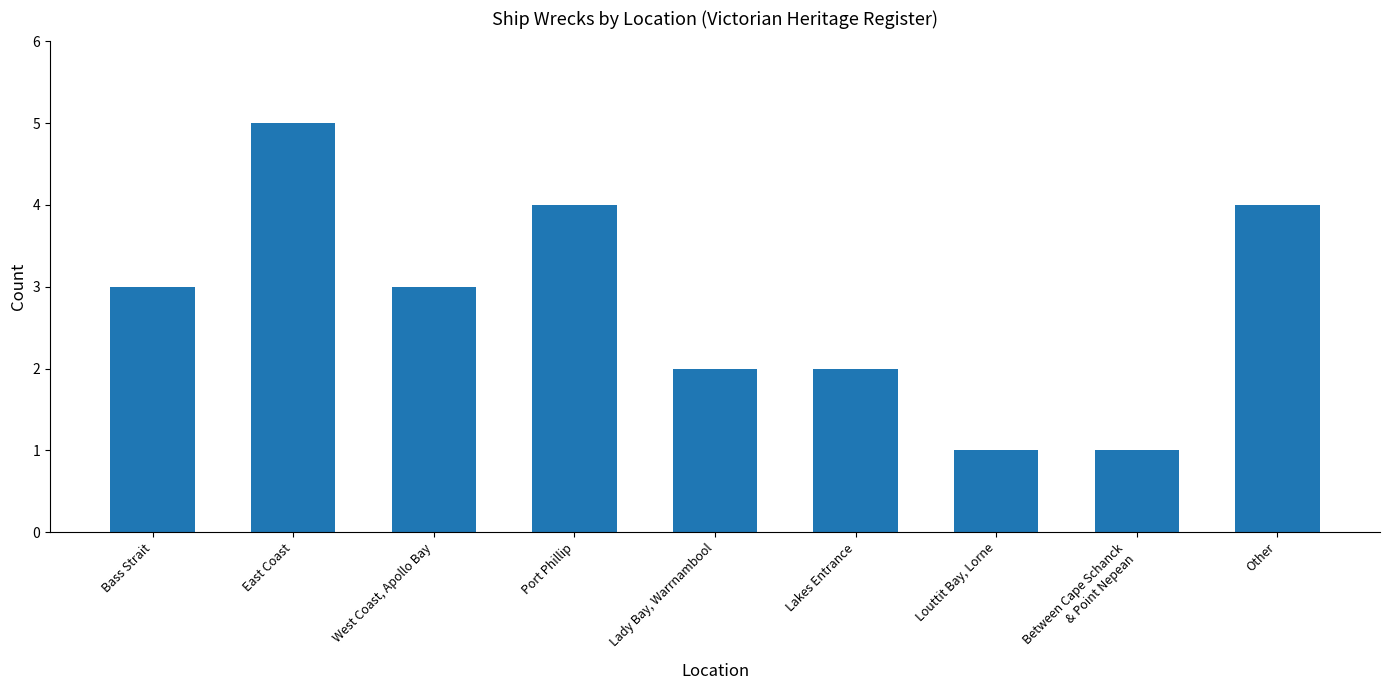

What position from the left is Other?

9